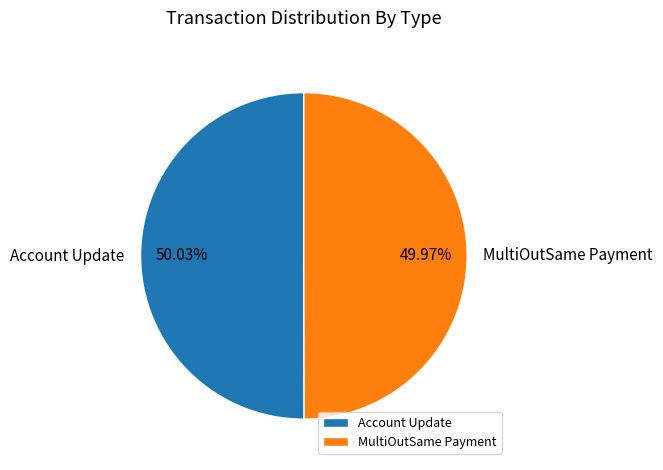

Combined, do Account Update and MultiOutSame Payment account for over 50%?

Yes